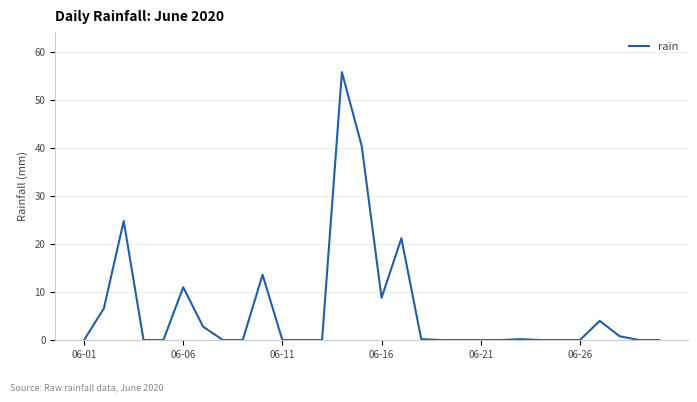

What is the sum of all values?

190.2